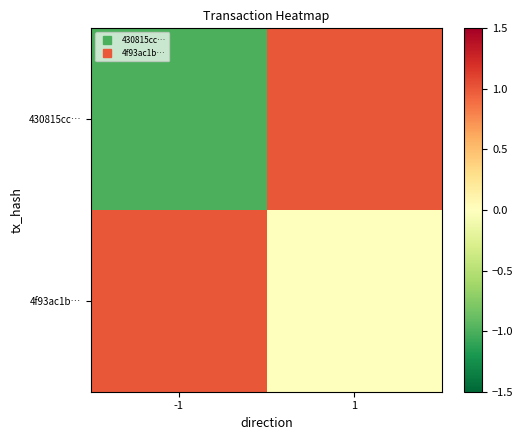

Rank the series at -1 from highest to lowest value.

4f93ac1b…, 430815cc…